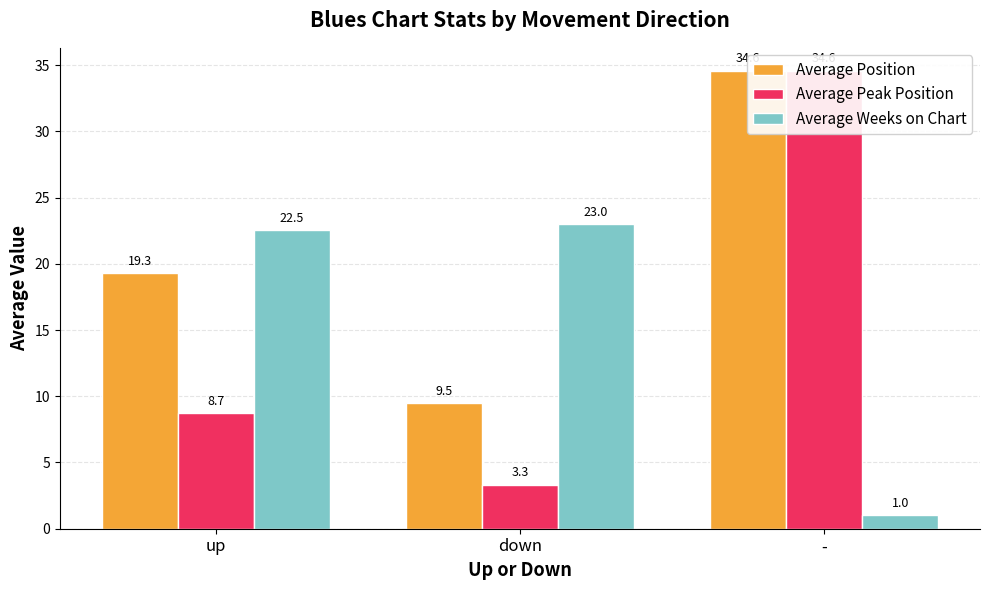

Is it true that Average Position equals 9.5 at down?

True